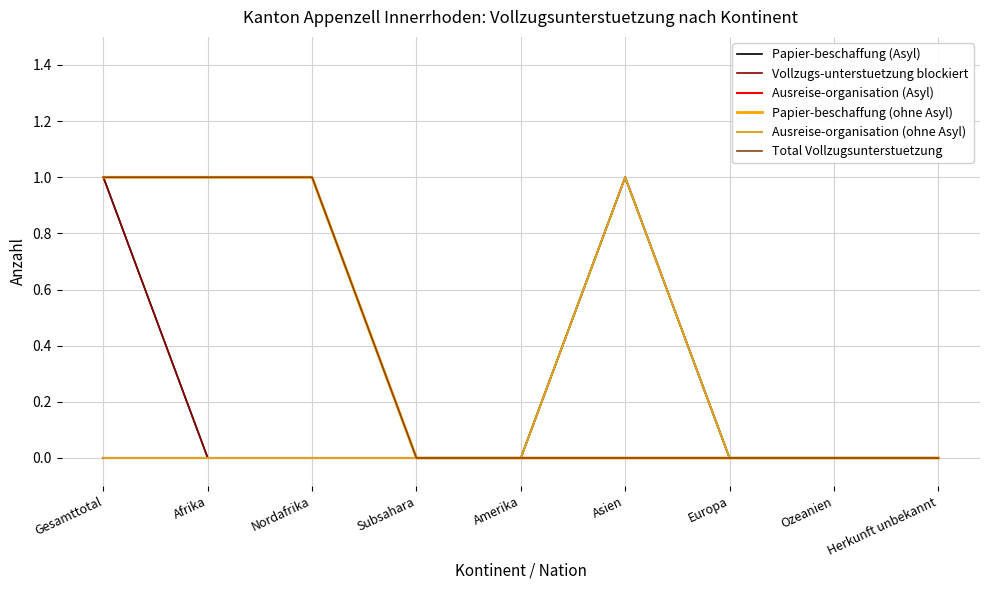

Reading right to left, what are all the values shown in this chart?

Papier-beschaffung (Asyl): 0	0	0	1	0	0	0	0	1
Vollzugs-unterstuetzung blockiert: 0	0	0	1	0	0	0	0	1
Ausreise-organisation (Asyl): 0	0	0	0	0	0	0	0	0
Papier-beschaffung (ohne Asyl): 0	0	0	0	0	0	1	1	1
Ausreise-organisation (ohne Asyl): 0	0	0	1	0	0	0	0	0
Total Vollzugsunterstuetzung: 0	0	0	0	0	0	1	1	1